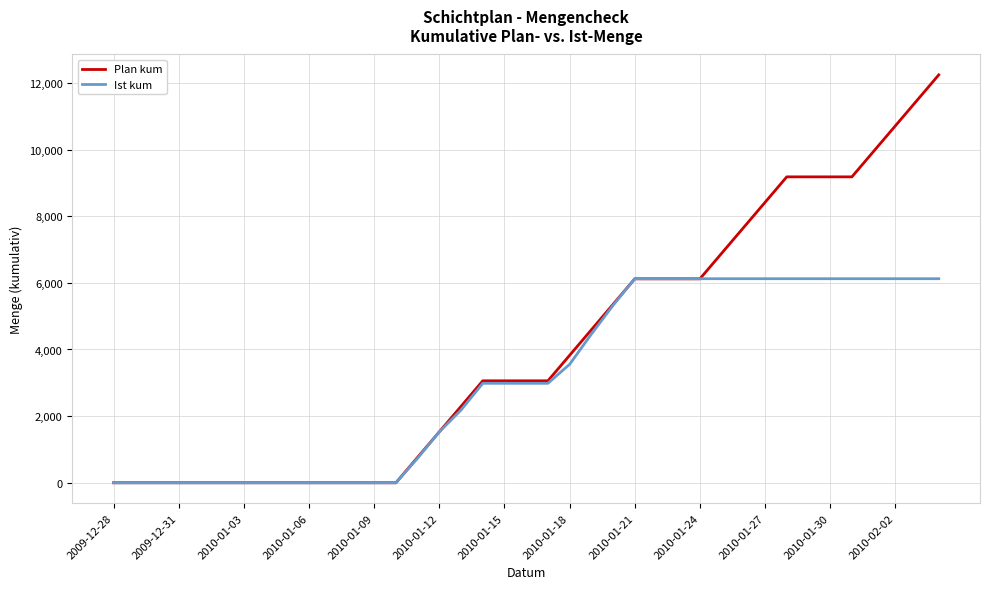

What are all the series names shown in the legend?

Plan kum, Ist kum